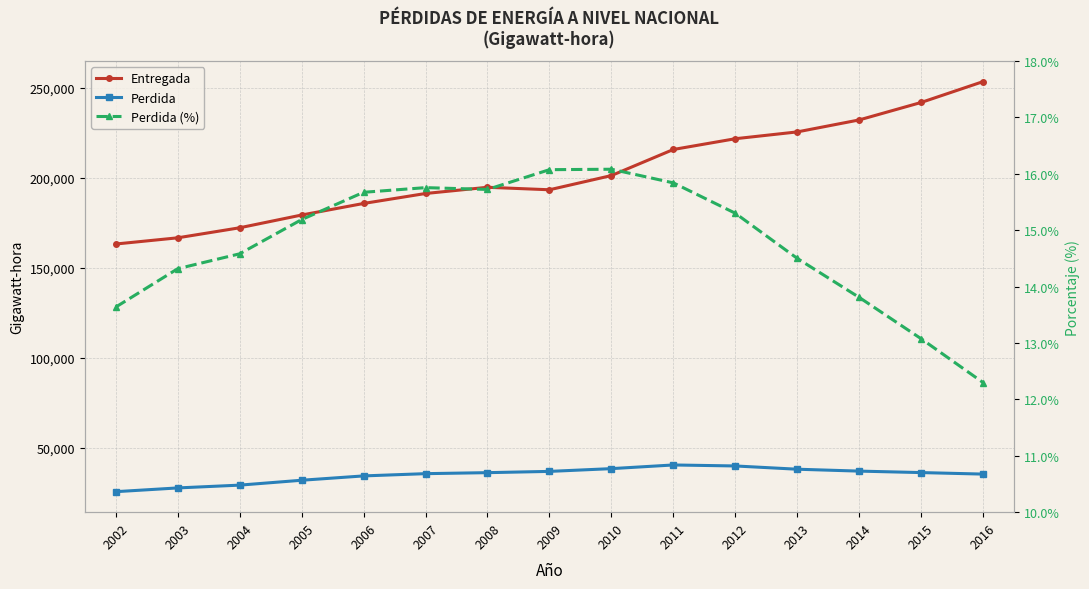

At which category does Perdida (%) reach its first local peak?

2007